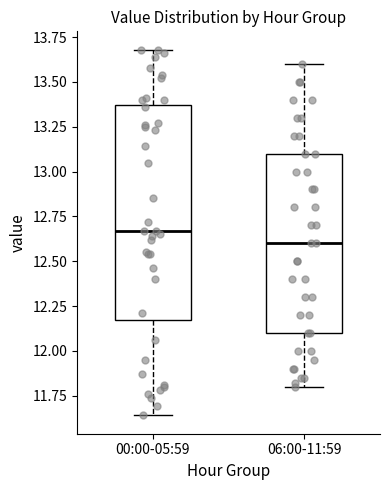

Where does the median line of the box for 06:00-11:59 sit on the y-axis? The values are not printed on the chart, so give them approximately, as read against the axis.

12.60